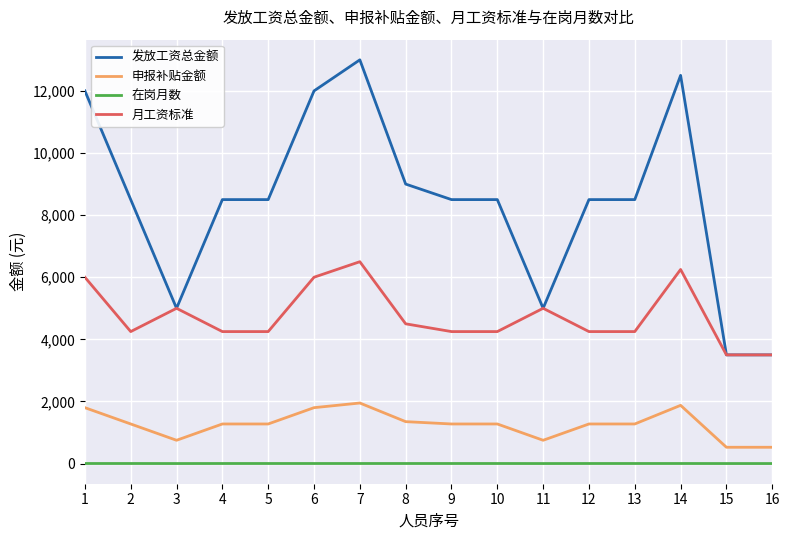

True or false: 月工资标准 has a value of 8429 at 14.

False